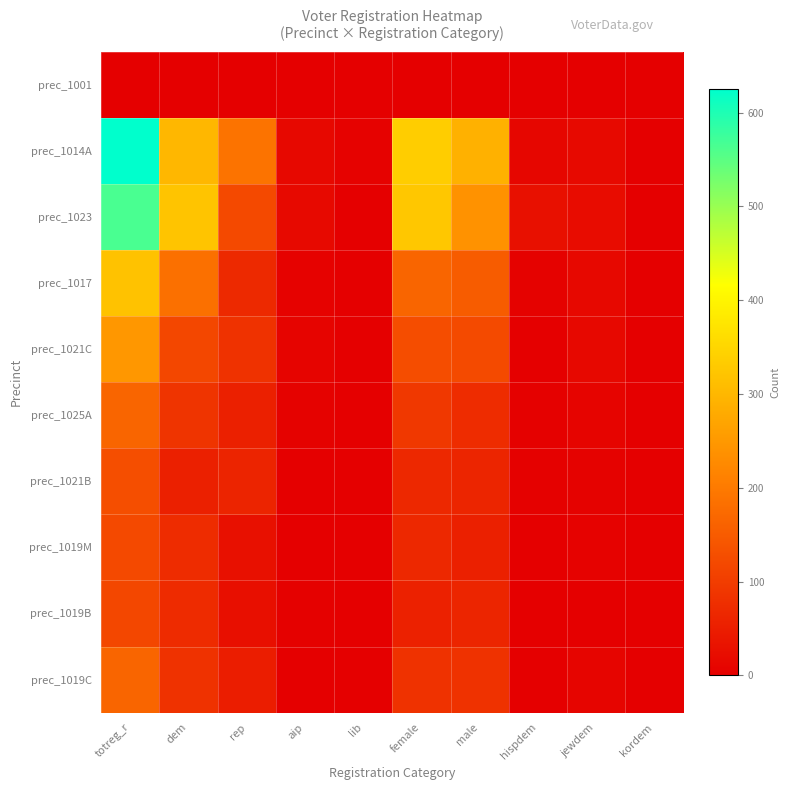

Rank the series by their maximum value, from highest to lowest.

prec_1014A, prec_1023, prec_1017, prec_1021C, prec_1025A, prec_1019C, prec_1021B, prec_1019M, prec_1019B, prec_1001